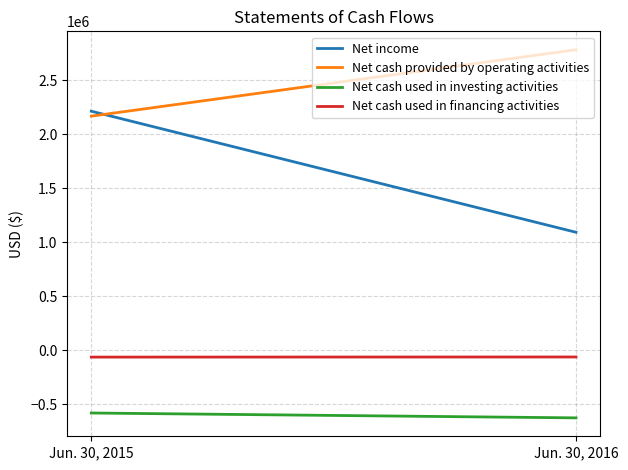

Which series changed the most between Jun. 30, 2015 and Jun. 30, 2016?

Net income